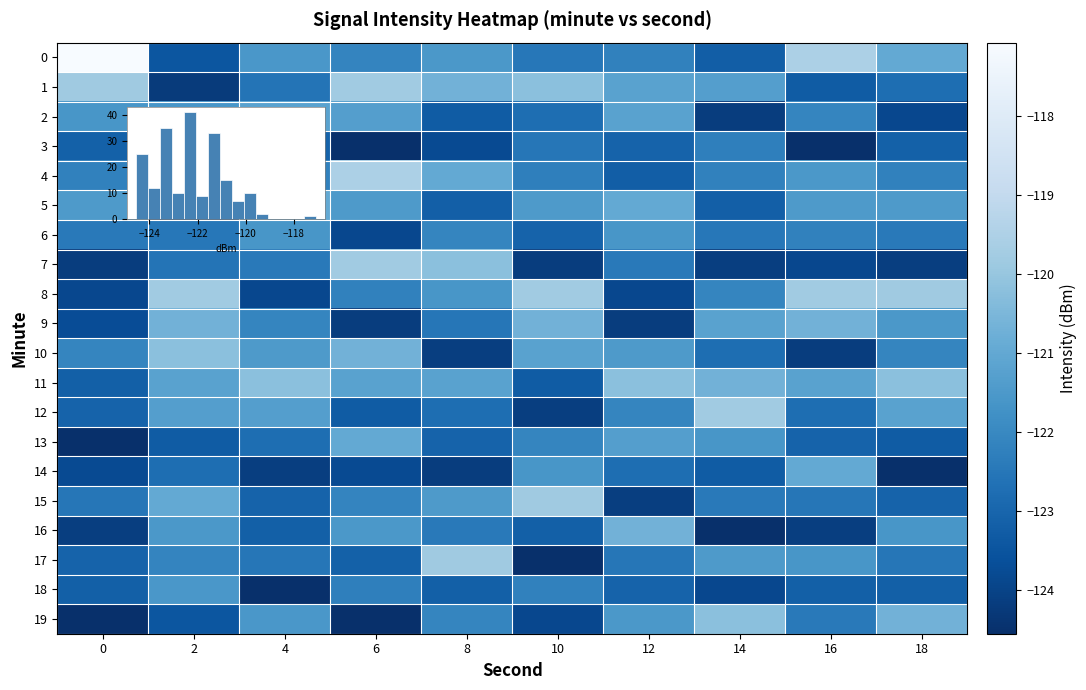

What is the total value across all series at 6?

-2442.4